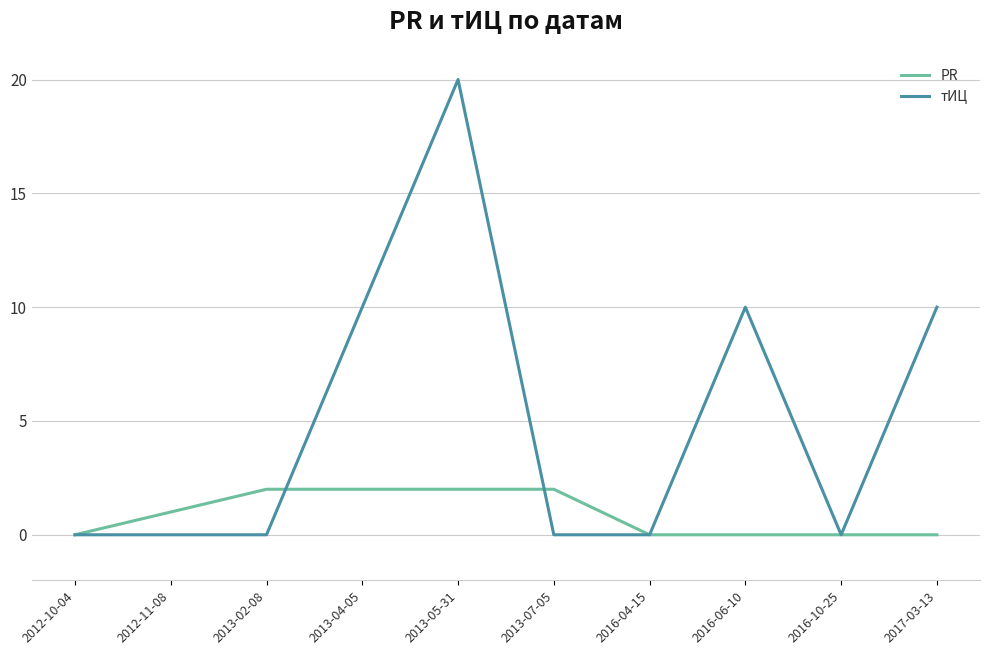

Which series changed the most between 2016-06-10 and 2016-10-25?

тИЦ